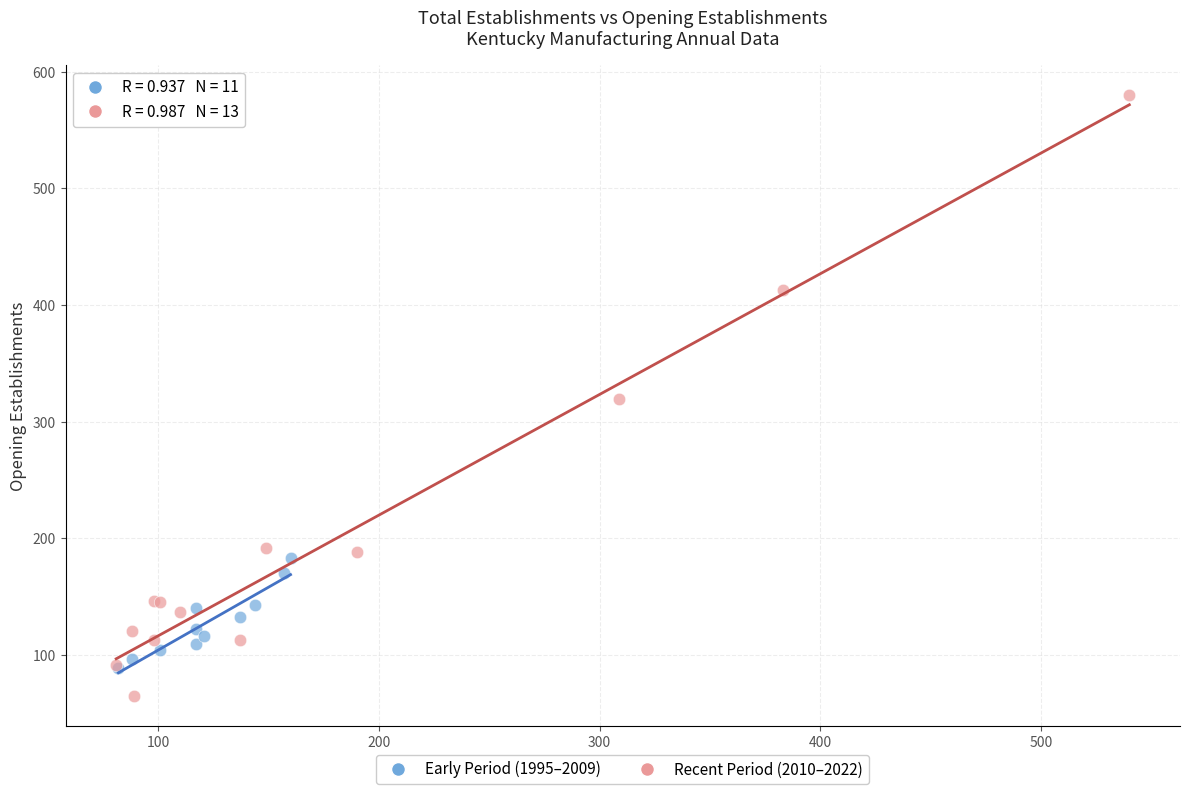

Which series reaches the maximum Y coordinate?

Recent Period (2010–2022)